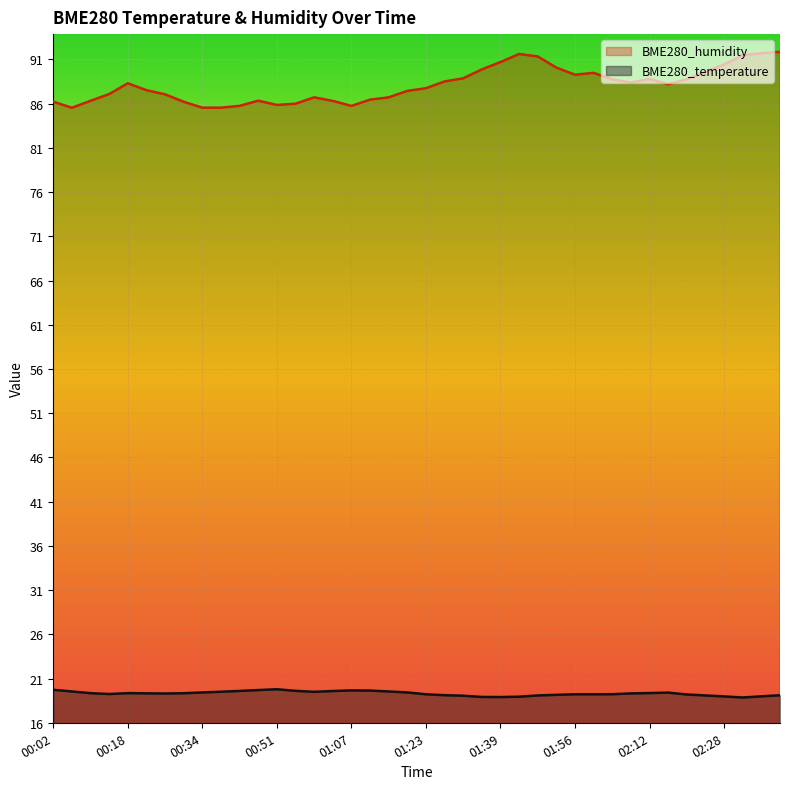

True or false: BME280_temperature and BME280_humidity cross at least once.

False